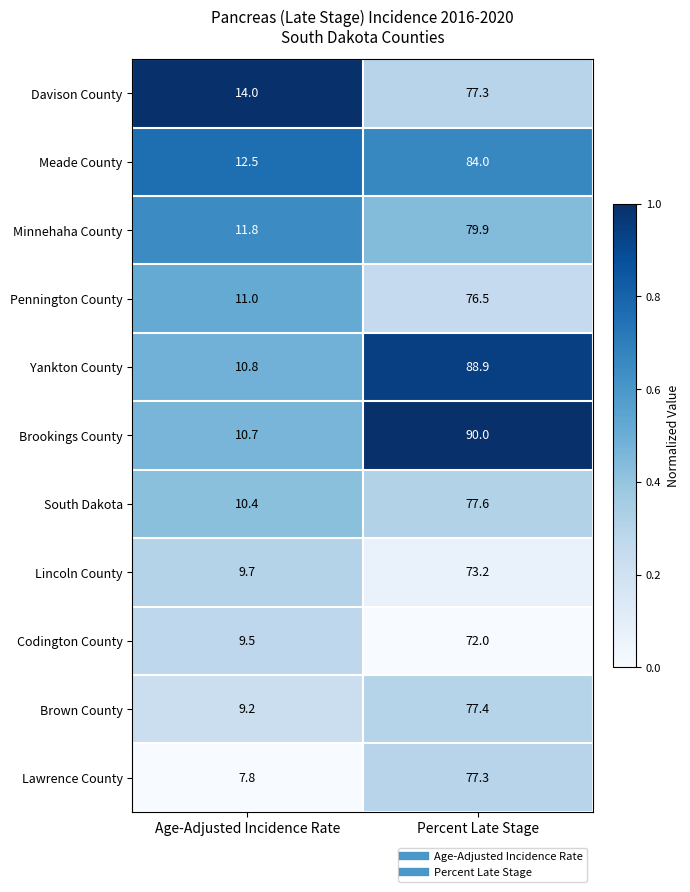

True or false: Brookings County has a value of 90.0 at Percent Late Stage.

True